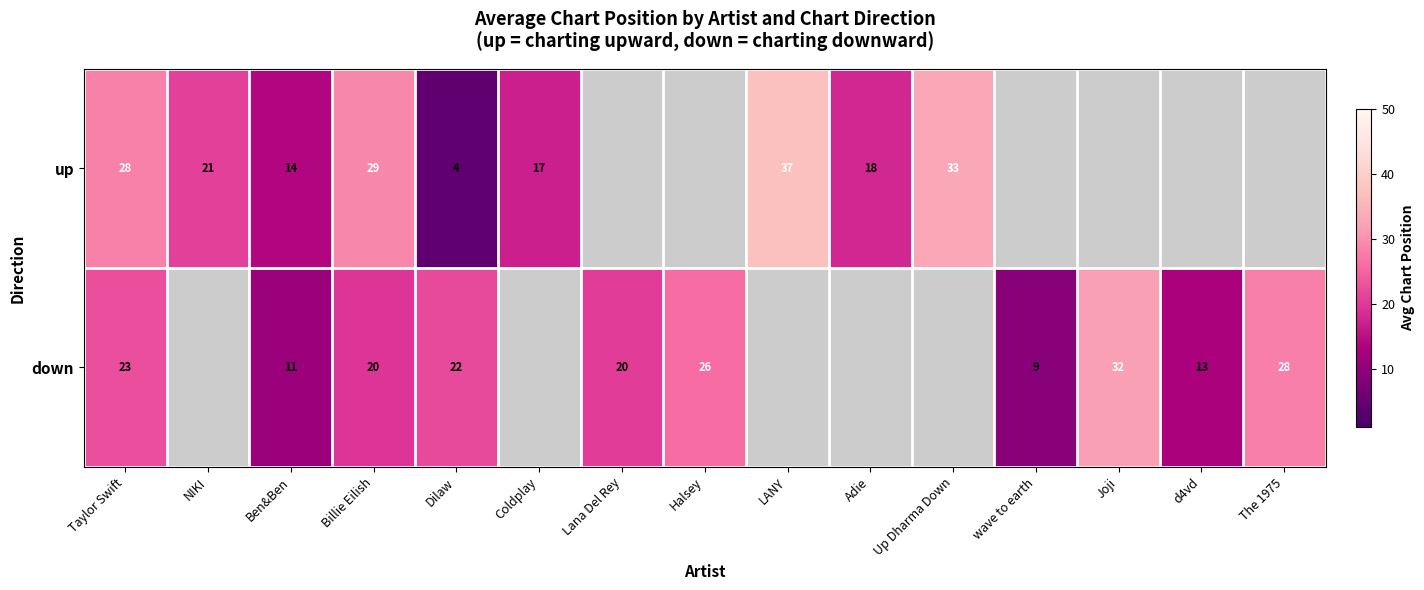

Which category has the highest value across all series?

LANY